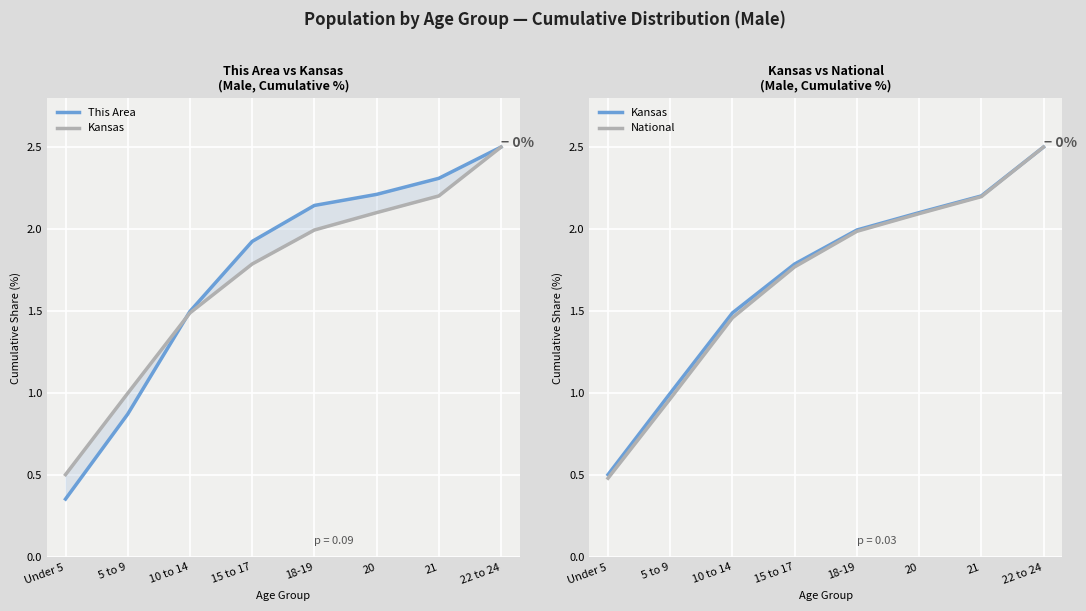

List the labels in order of This Area value, smallest first.

Under 5, 5 to 9, 10 to 14, 15 to 17, 18-19, 20, 21, 22 to 24